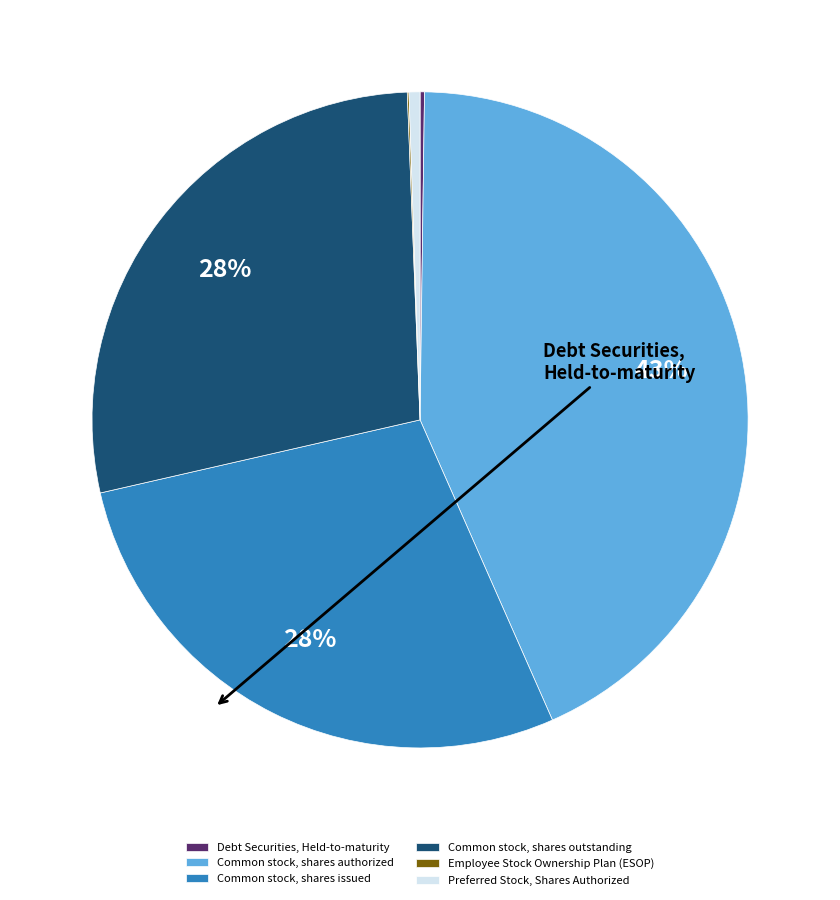

To the nearest percent, what is the difference between the Common stock, shares outstanding and Preferred Stock, Shares Authorized slice percentages?

27%